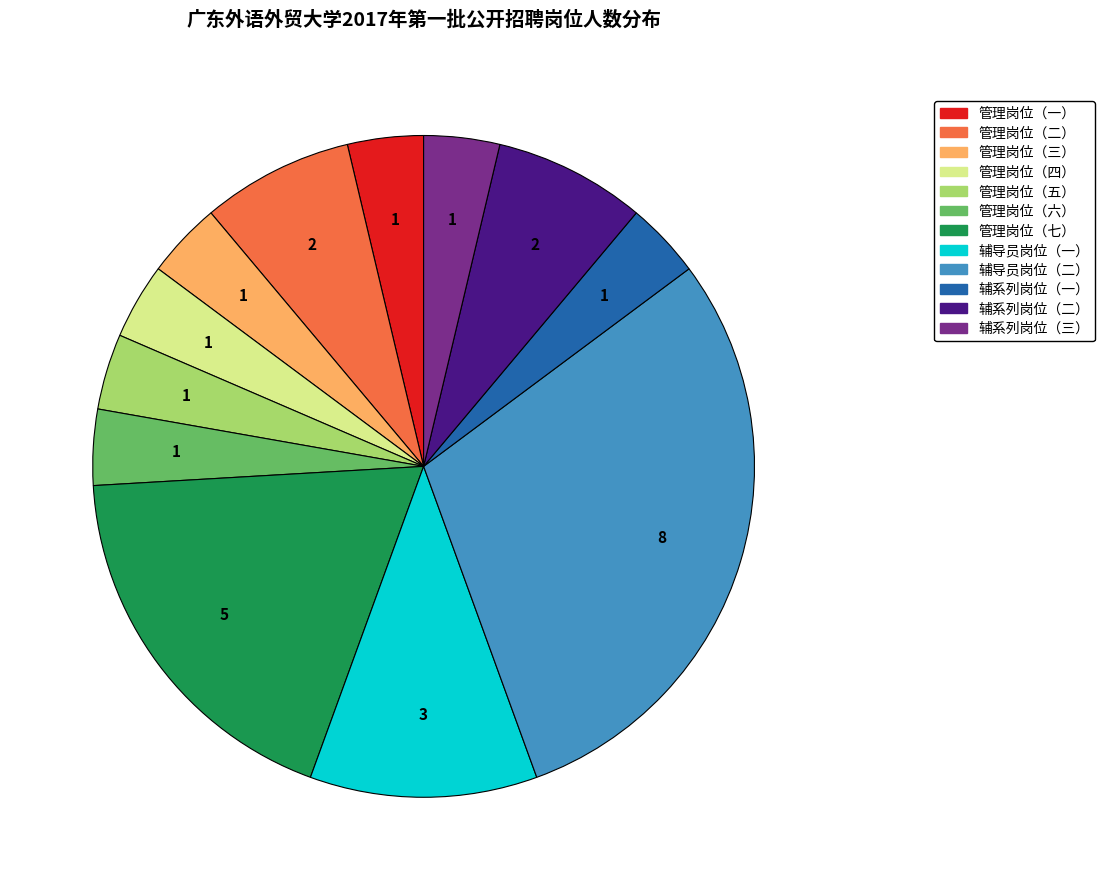

Which has a higher value, 辅导员岗位（二） or 辅系列岗位（一）?

辅导员岗位（二）